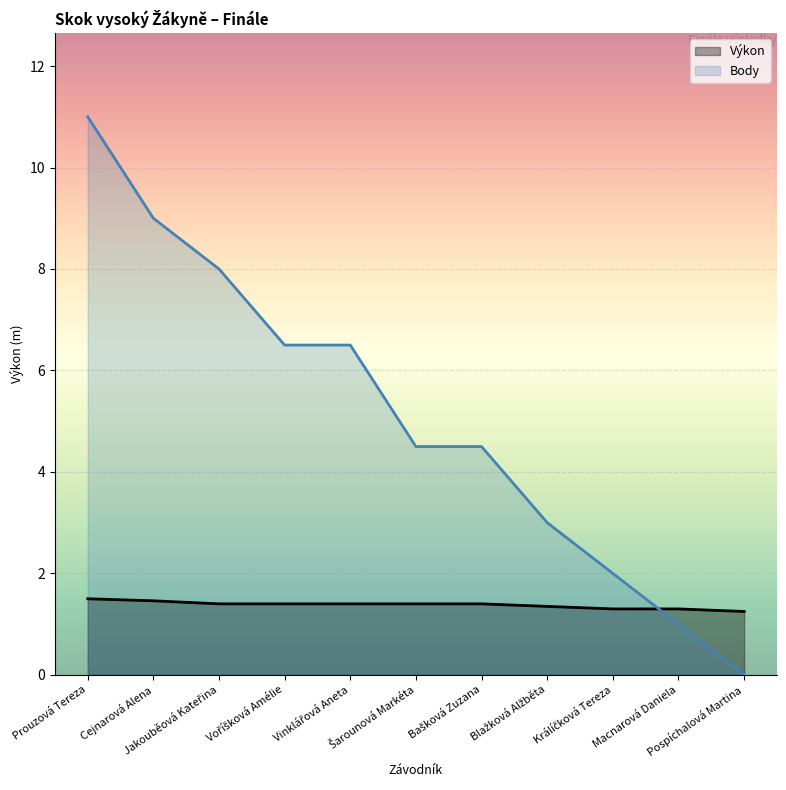

Rank the series by their average value, from lowest to highest.

Výkon, Body